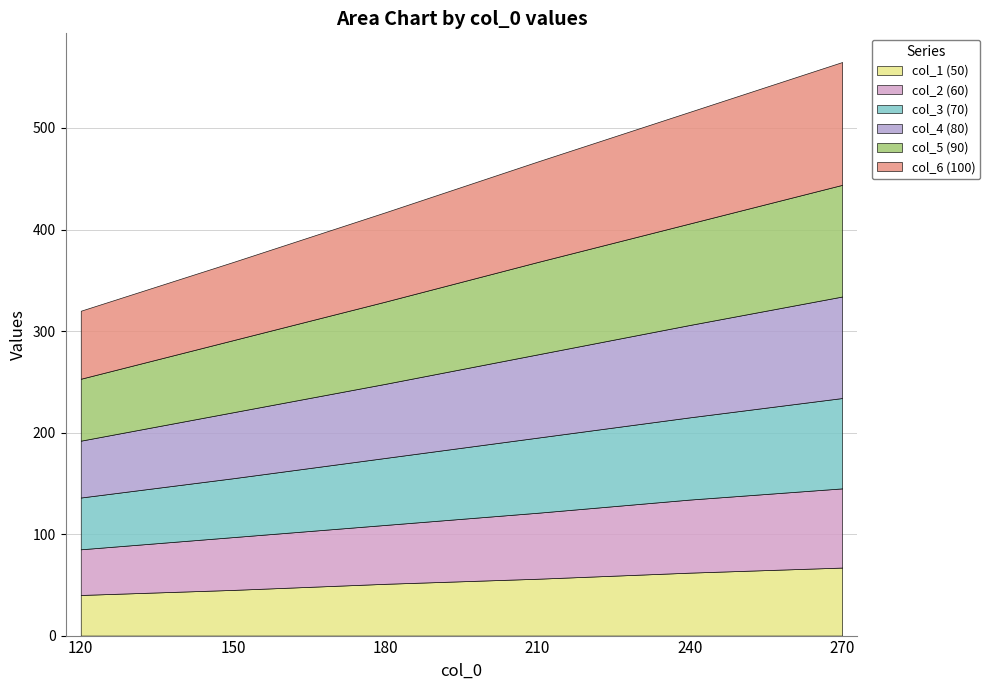

Reading left to right, extract all data points from this chart.

col_1 (50): 40	45	51	56	62	67
col_2 (60): 45	52	58	65	72	78
col_3 (70): 51	58	66	74	81	89
col_4 (80): 56	65	73	82	91	100
col_5 (90): 61	71	81	91	100	110
col_6 (100): 67	77	88	99	110	121